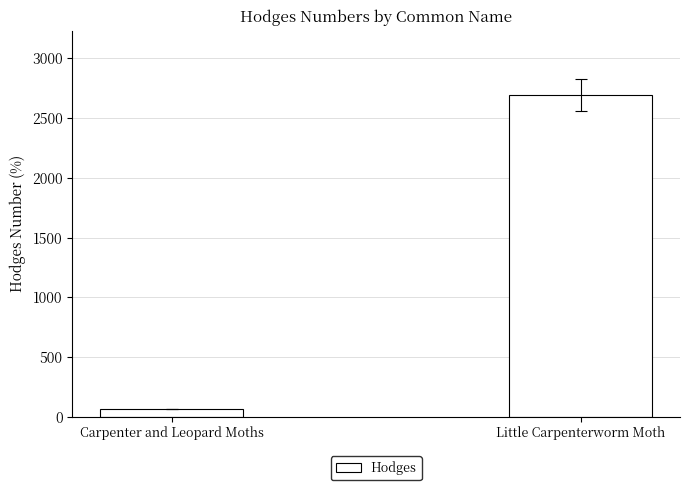

Is it true that the value at Little Carpenterworm Moth is 1503.1?

False